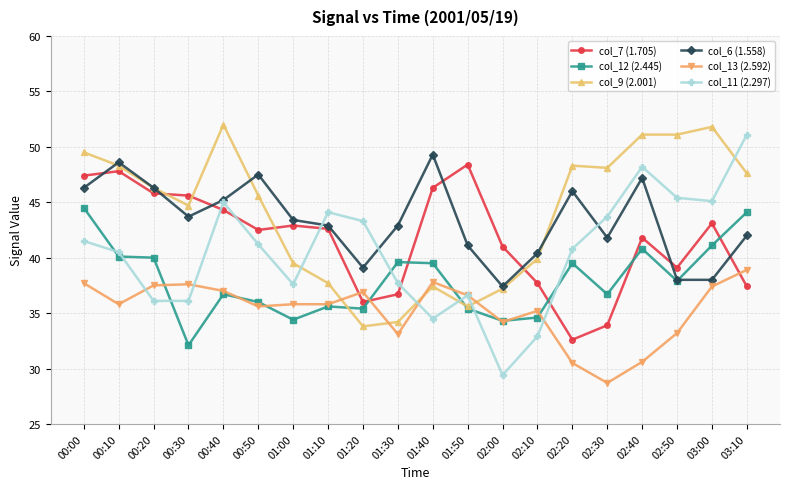

Read the col_7 (1.705) value at 00:40.

44.3